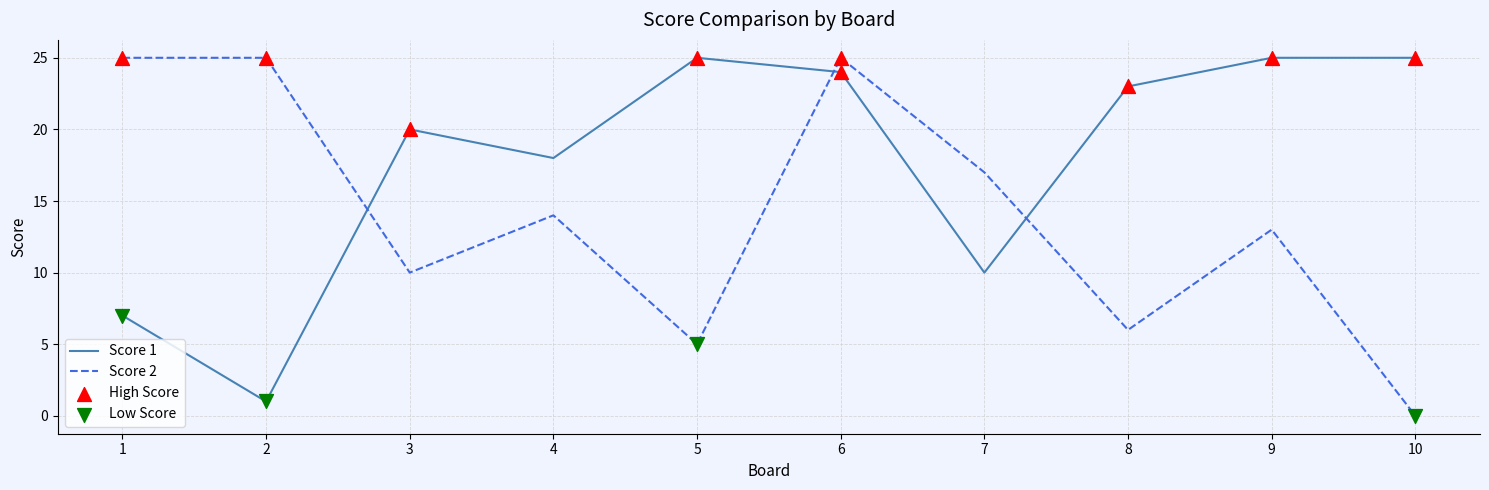

Between 9 and 10, which series saw the biggest shift?

Score 2